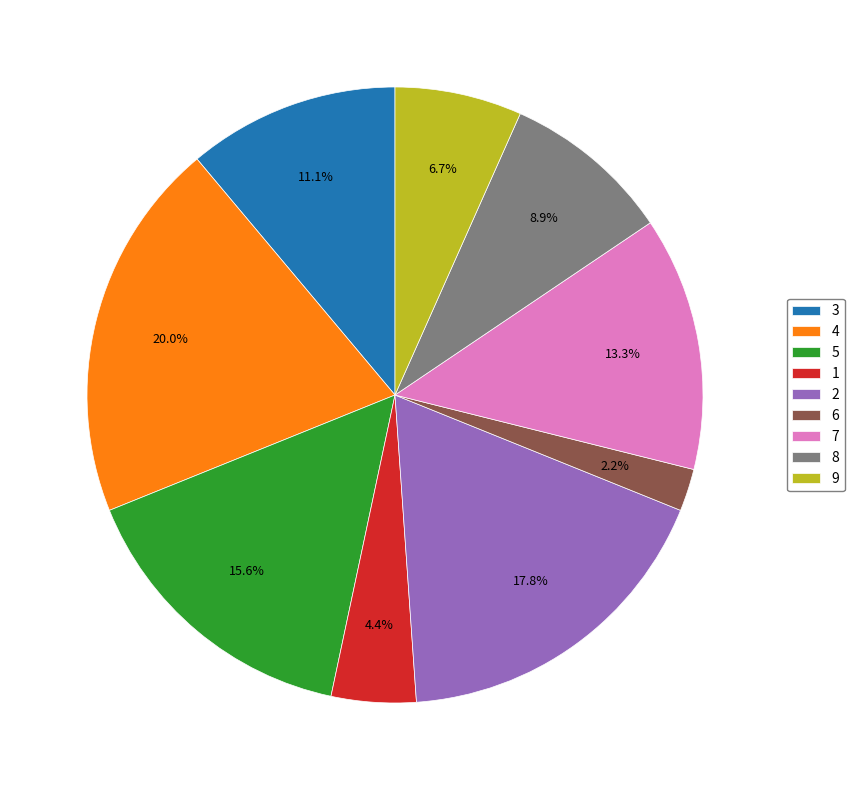

Count the number of slices in the pie.

9